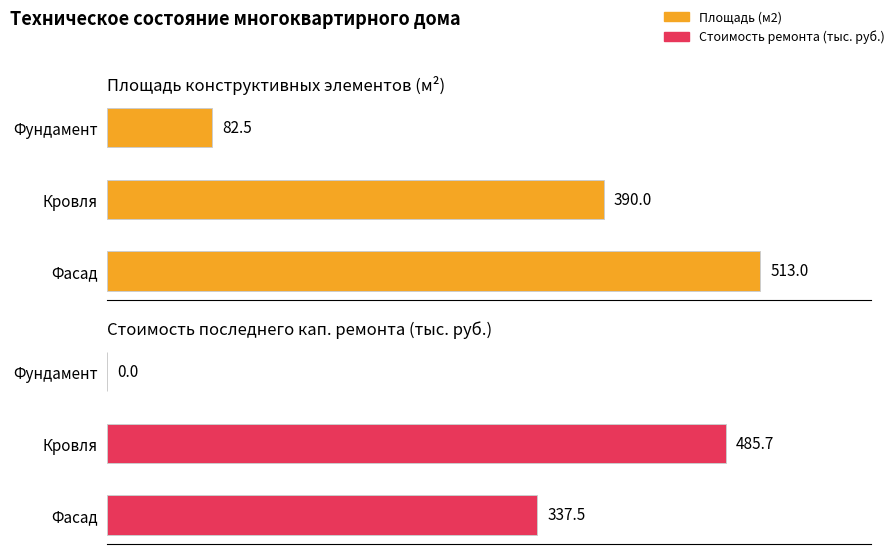

Which series has the widest spread of values?

Стоимость ремонта (тыс. руб.)